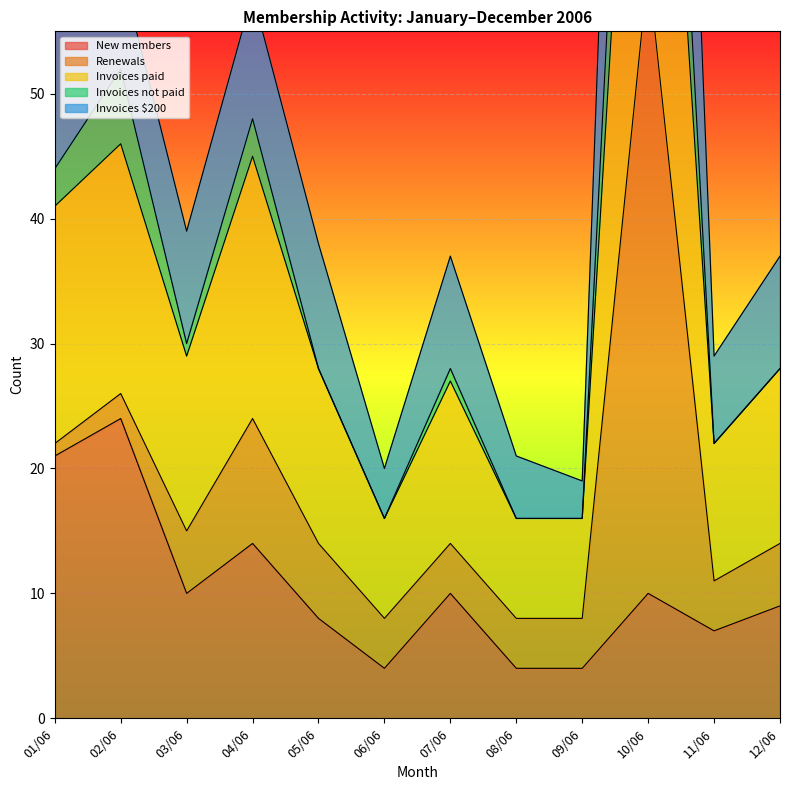

Is it true that New members equals 14 at 01/06?

False